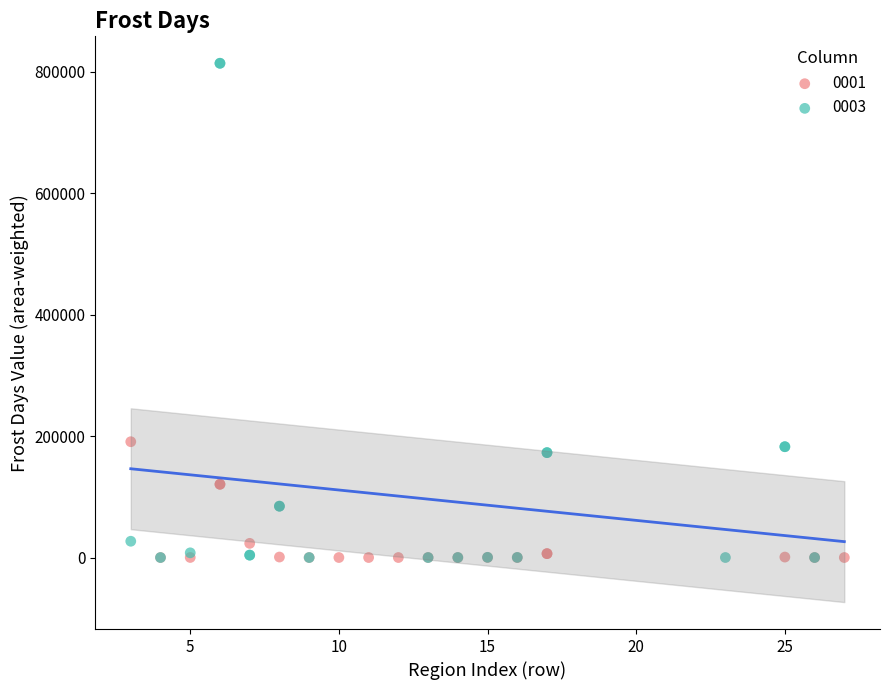

Which series has the largest Y range (max minus min)?

0003